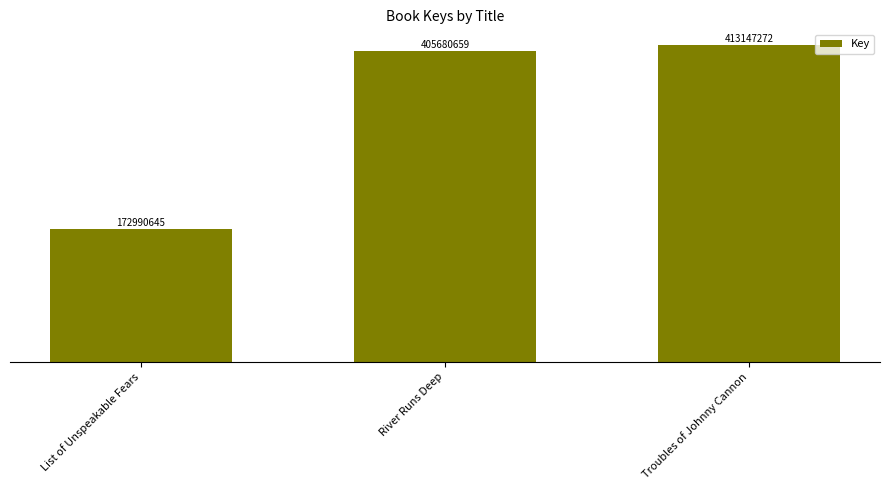

What is the change in value from River Runs Deep to Troubles of Johnny Cannon?

+7466613